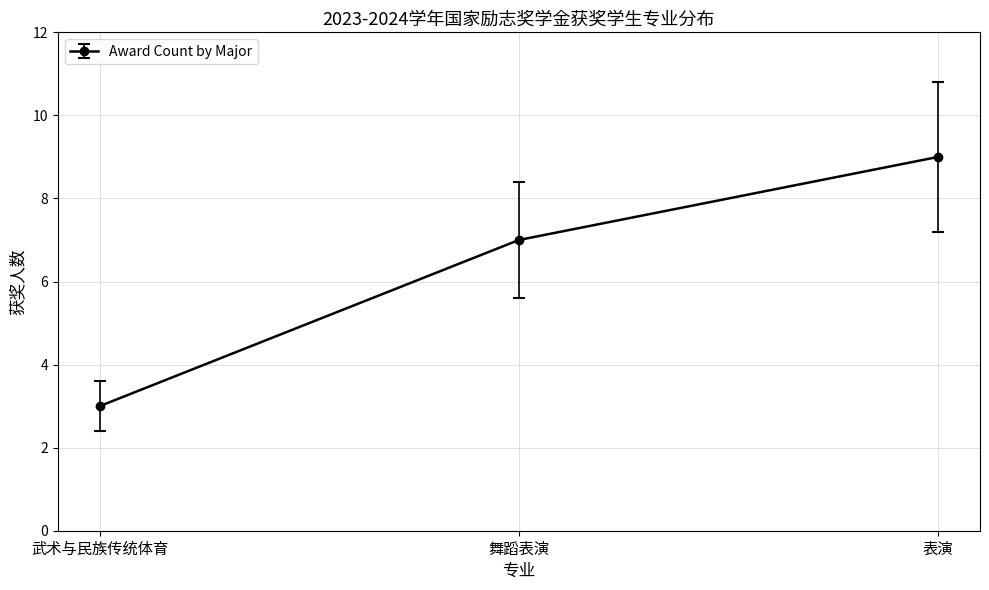

Count the values in the range 3 to 9.

3